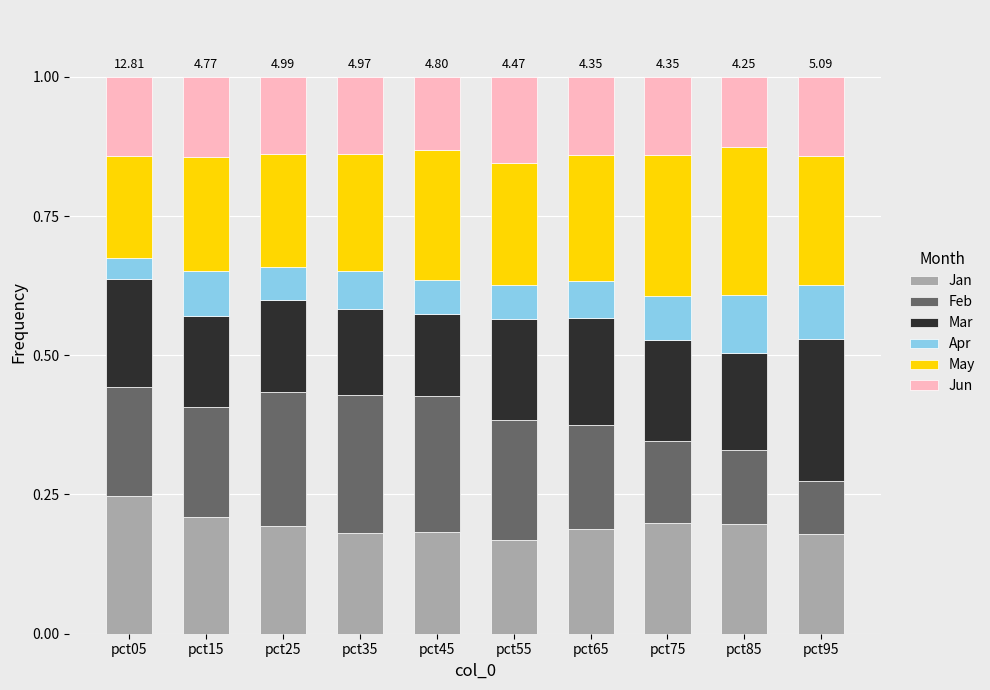

Are the bars horizontal?

No